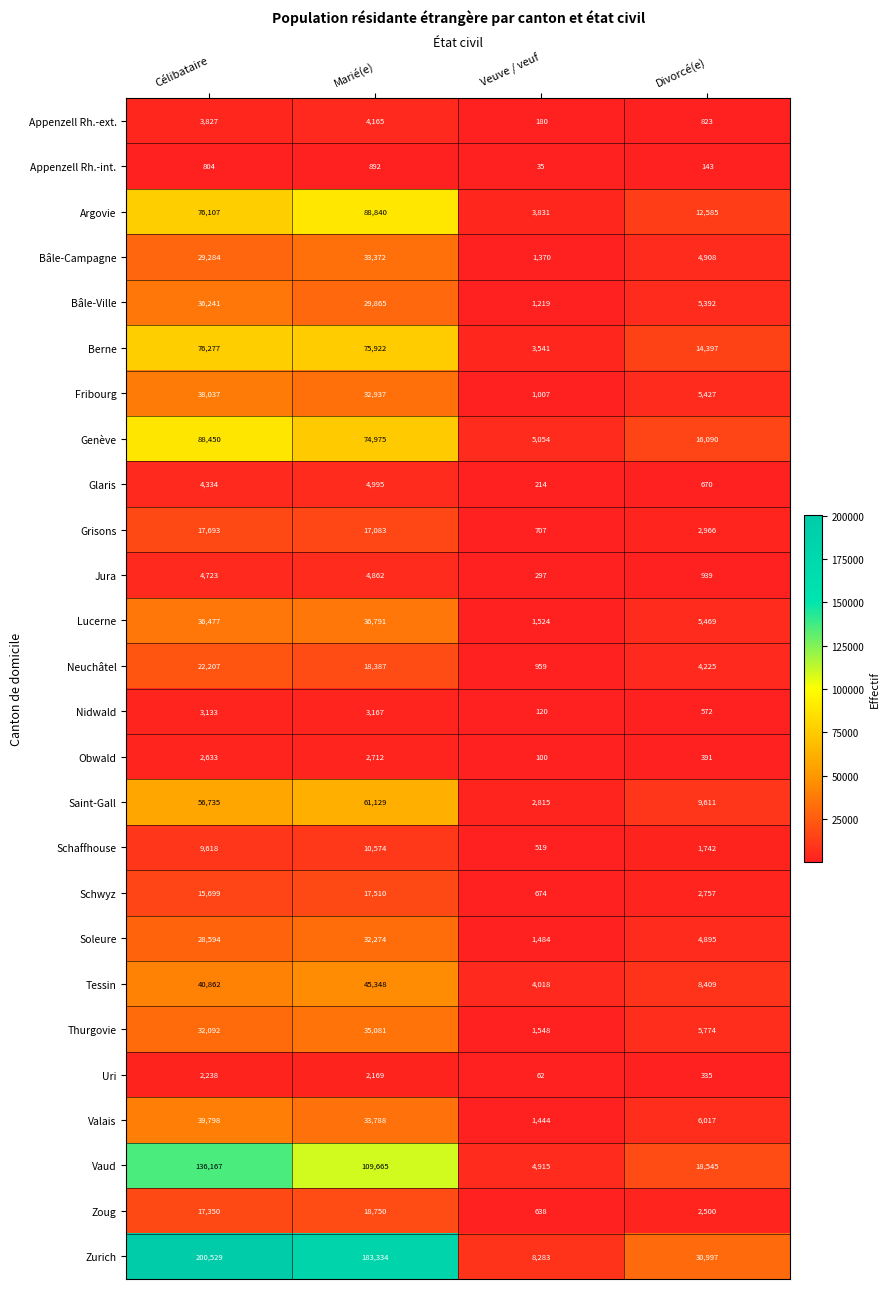

Where is Glaris nearest to the value 2604?

Célibataire